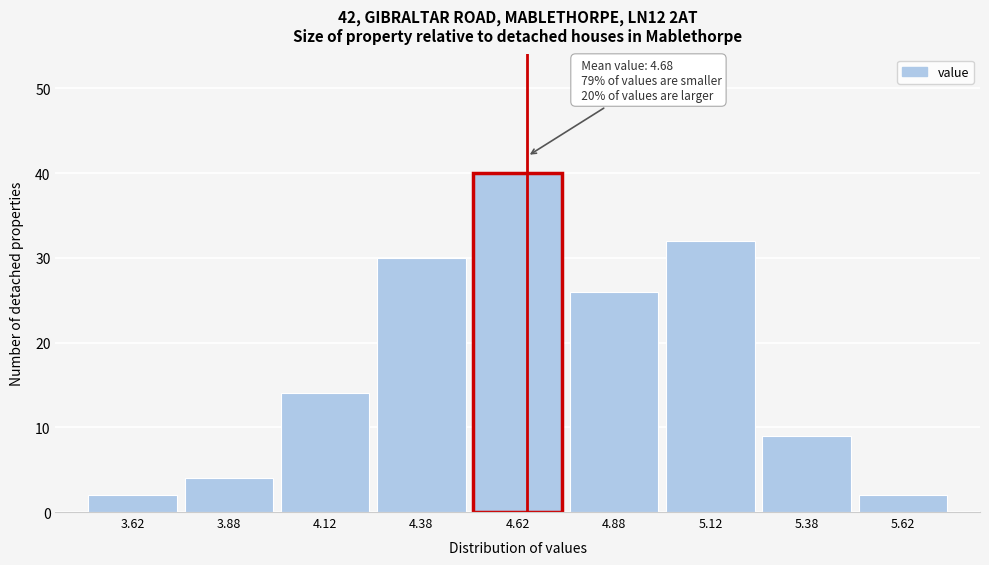

Over which range of the x-axis is the bar tallest?

4.50 to 4.75